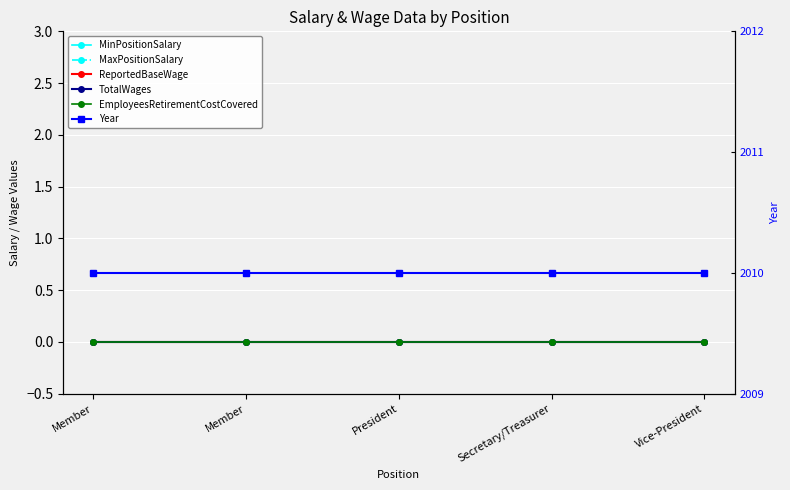

What is the greatest value displayed?

2010